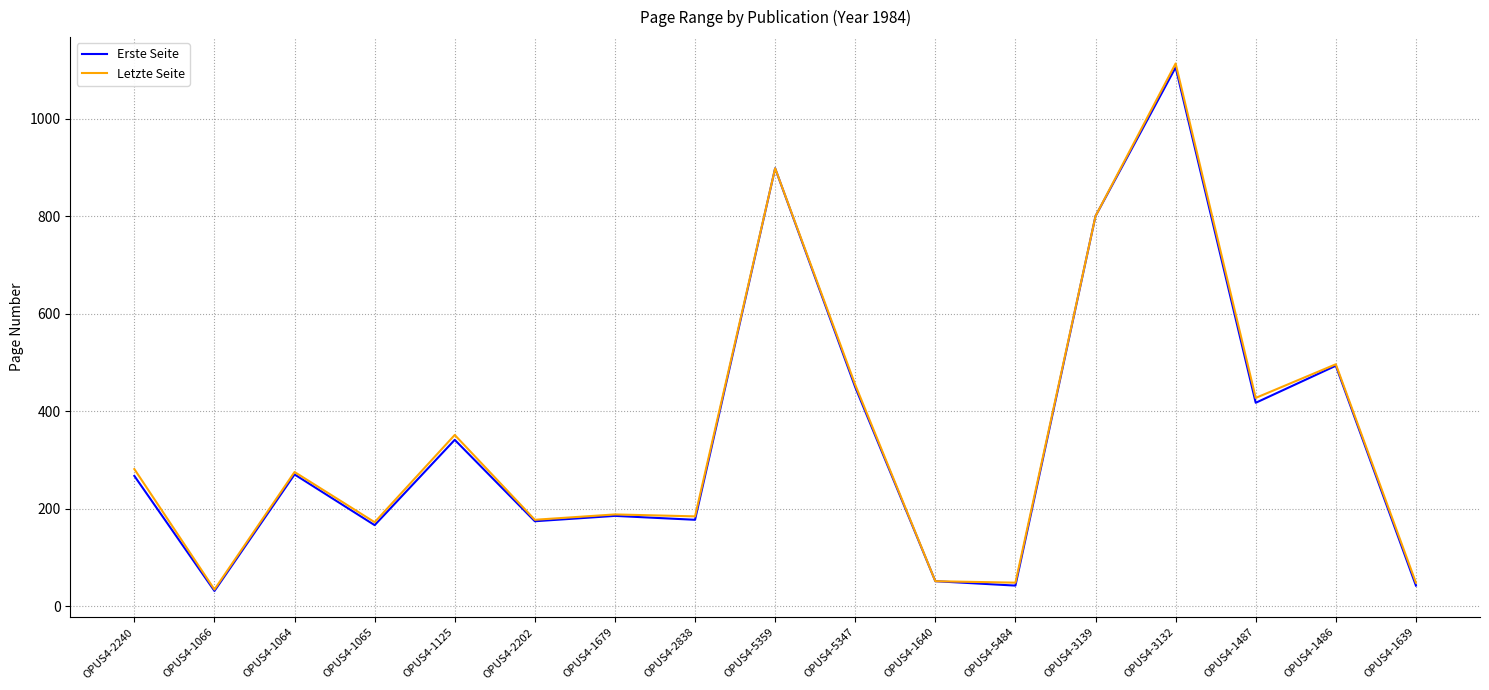

The value of Letzte Seite at OPUS4-1064 is 124. True or false?

False